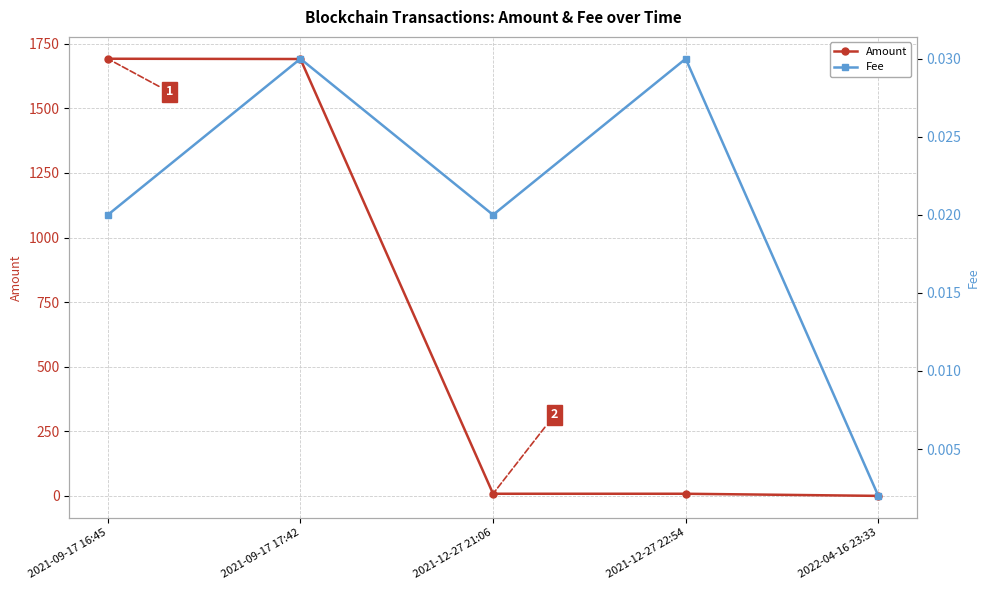

What are all the series names shown in the legend?

Amount, Fee